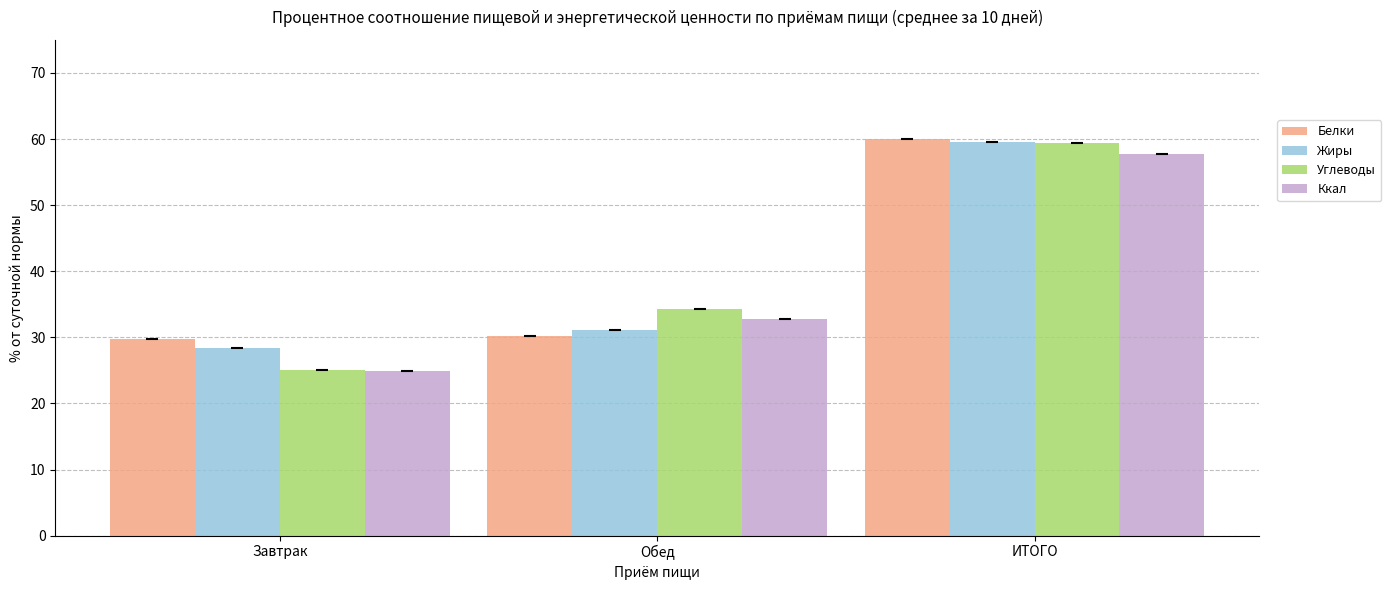

At how many categories does at least one series exceed 25?

3